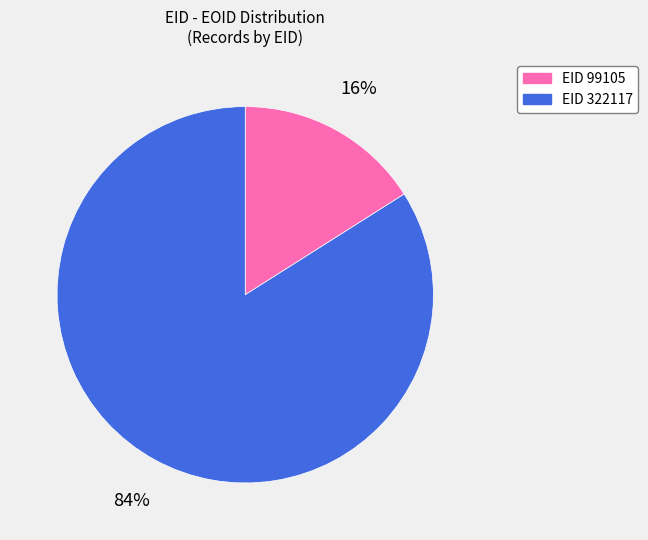

Is there a majority slice in this chart?

Yes